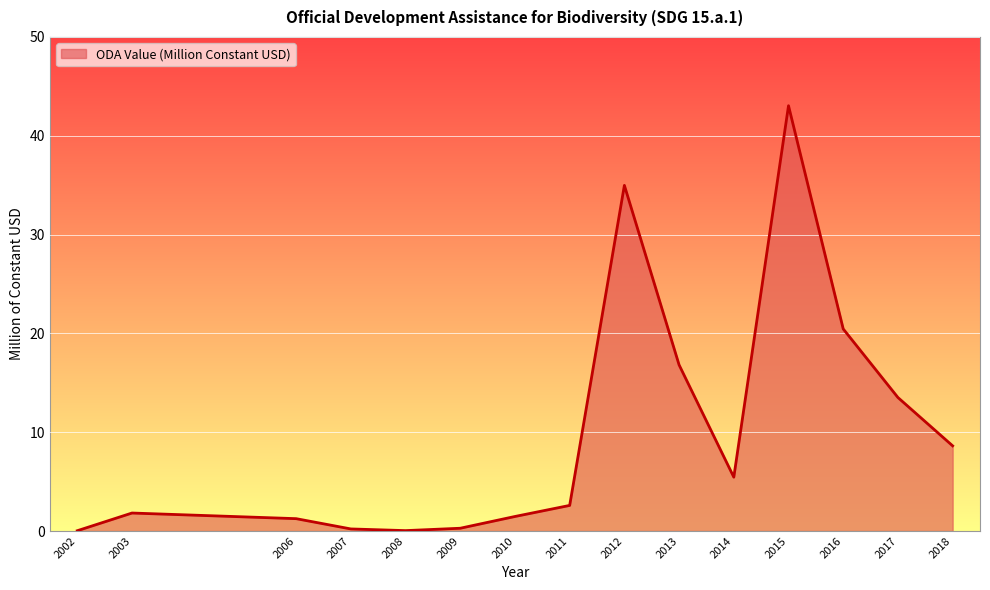

True or false: the data has more than 0 interior local peaks.

True